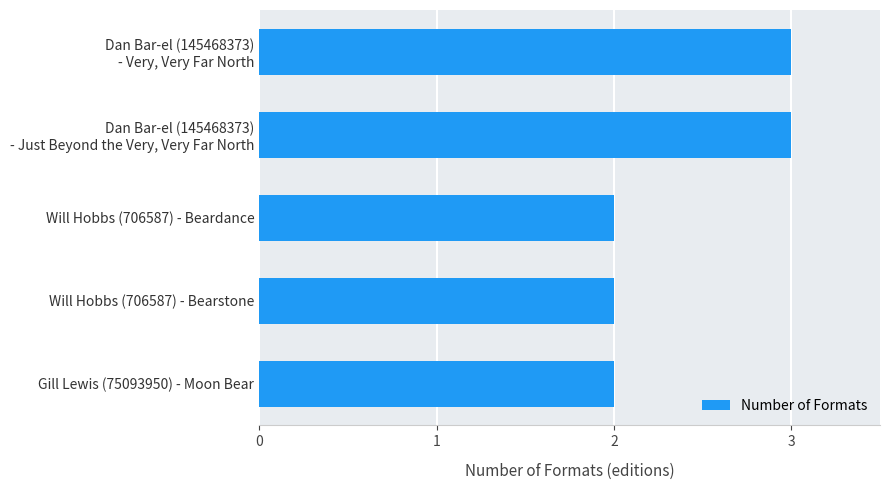

What is the difference between the second highest and second lowest values?

1